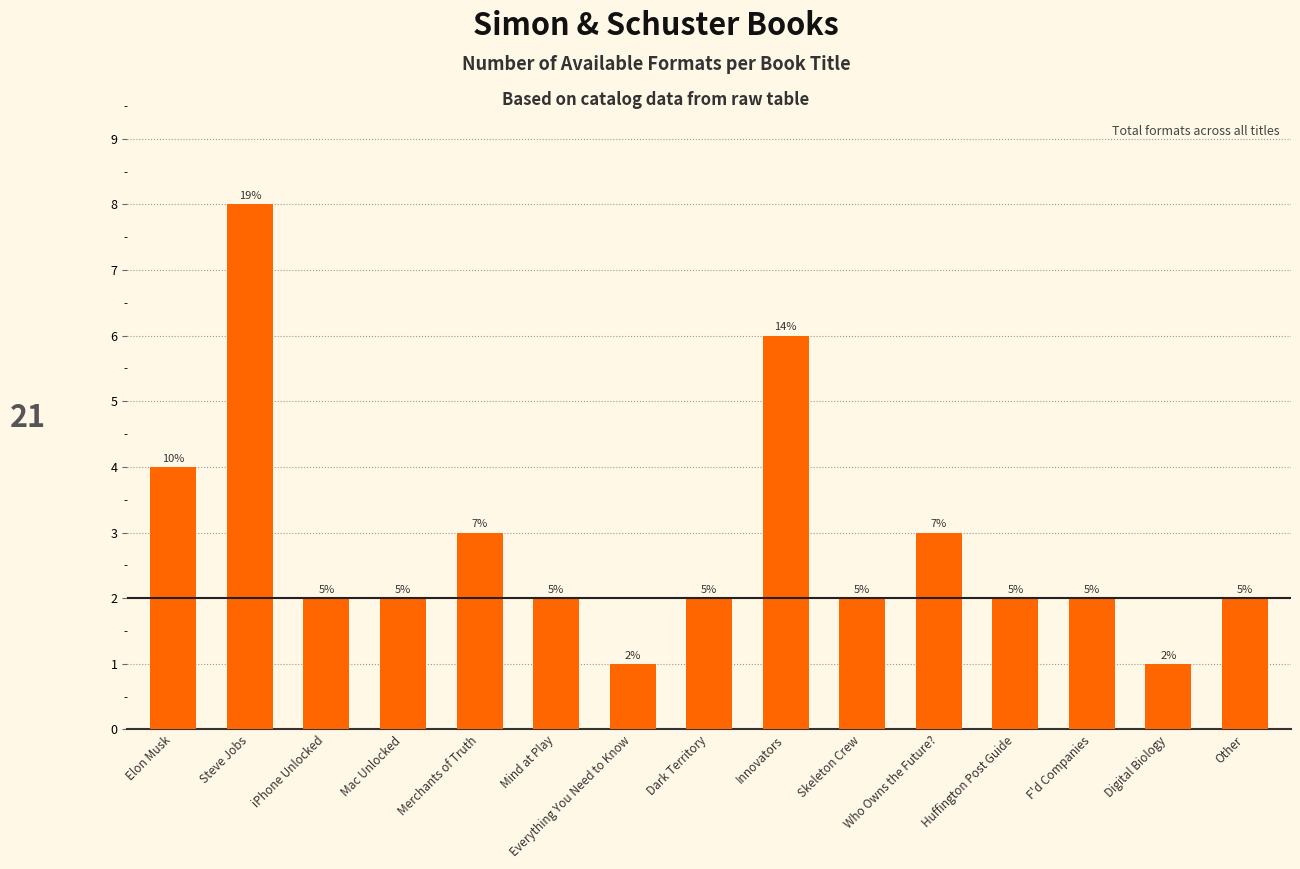

How many bars are there in total?

15